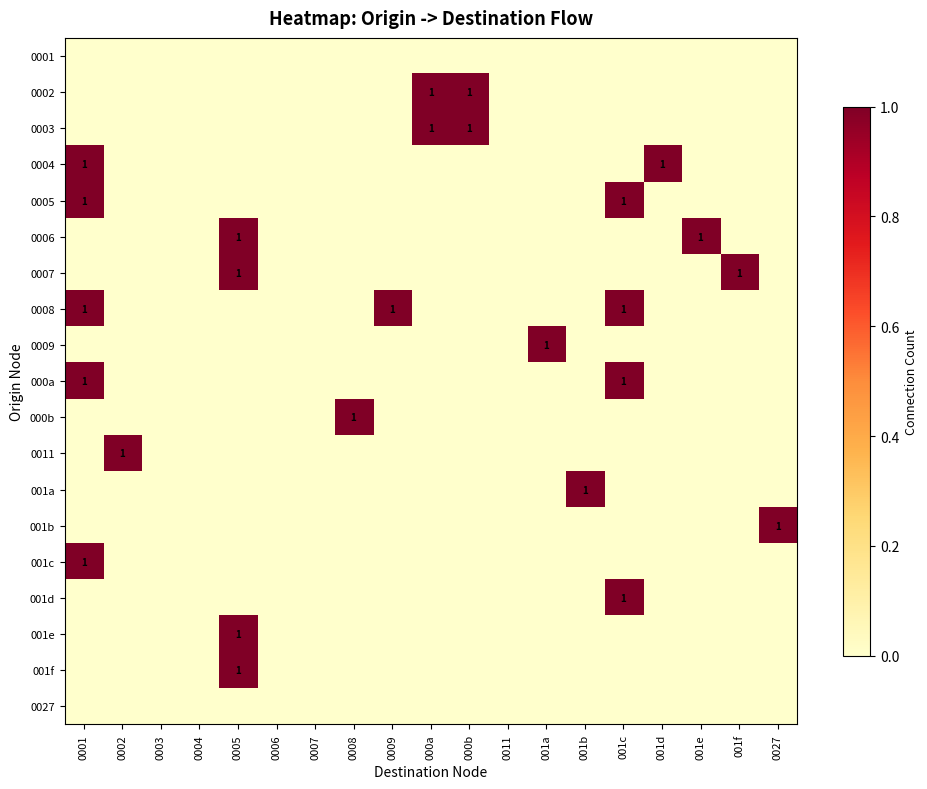

List the labels in order of 0007 value, smallest first.

0001, 0002, 0003, 0004, 0006, 0007, 0008, 0009, 000a, 000b, 0011, 001a, 001b, 001c, 001d, 001e, 0027, 0005, 001f